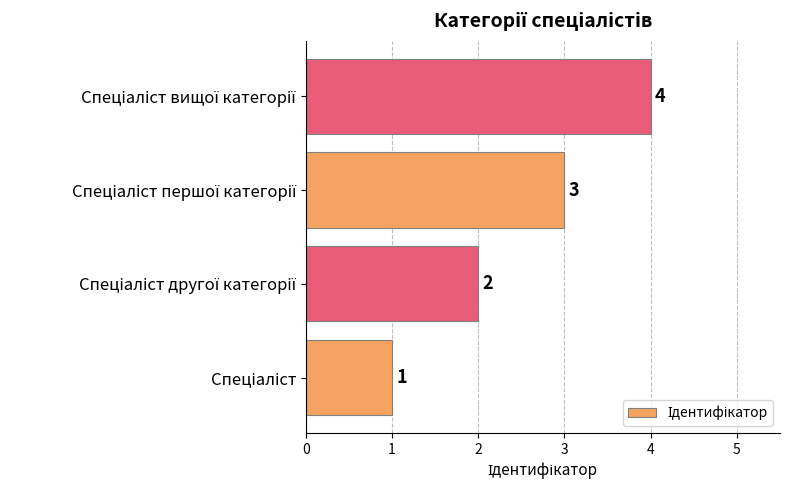

Are the bars grouped side by side (vs. stacked)?

No